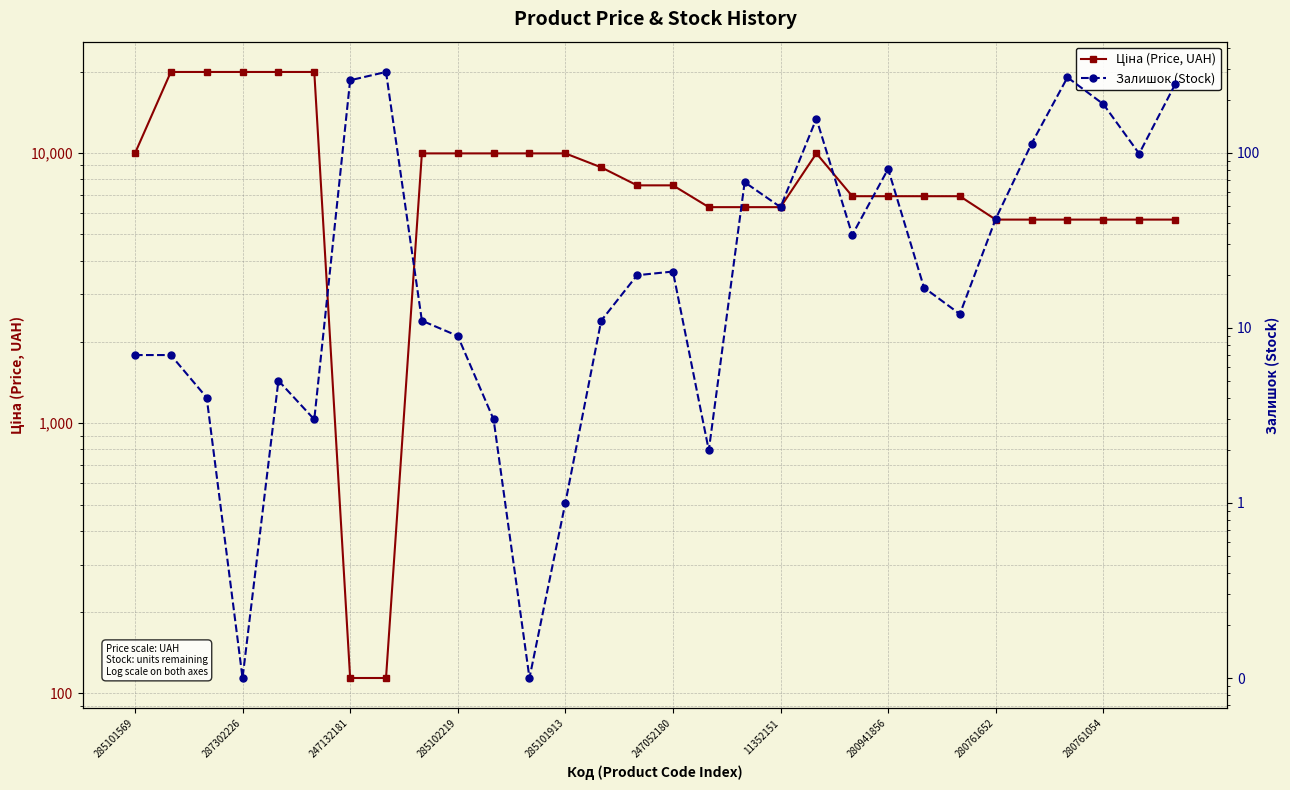

Reading left to right, what are all the values shown in this chart?

Ціна (Price, UAH): 9975.0	19964.2	19964.2	19964.2	19964.2	19964.2	114.1	114.1	9975.0	9975.0	9975.0	9975.0	9975.0	8856.7	7596.5	7596.5	6308.8	6308.8	6308.8	9975.0	6925.7	6925.7	6925.7	6925.7	5673.8	5673.8	5673.8	5673.8	5673.8	5673.8
Залишок (Stock): 7.0	7.0	4.0	0.1	5.0	3.0	260.0	290.0	11.0	9.0	3.0	0.1	1.0	11.0	20.0	21.0	2.0	68.0	49.0	157.0	34.0	81.0	17.0	12.0	42.0	113.0	270.0	190.0	99.0	246.0